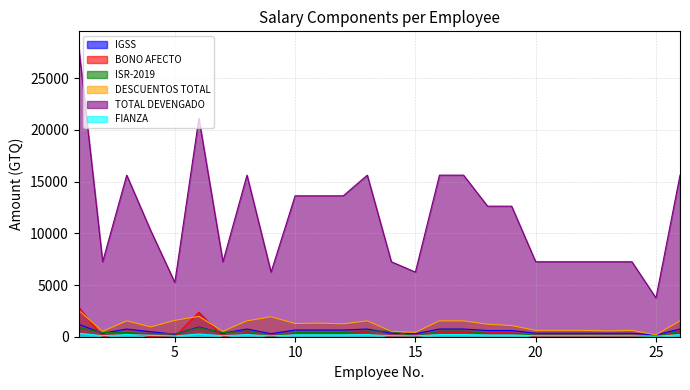

What is the approximate value of TOTAL DEVENGADO at 20?

7250.0